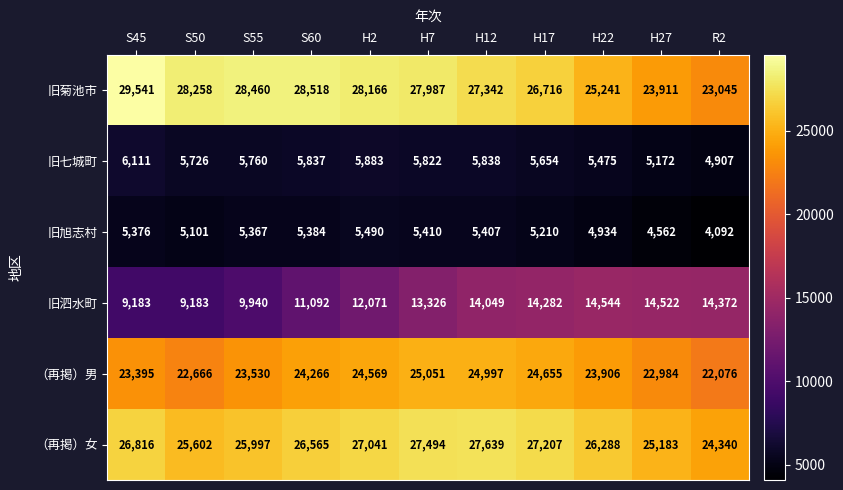

Is it true that 旧七城町 equals 4907 at R2?

True